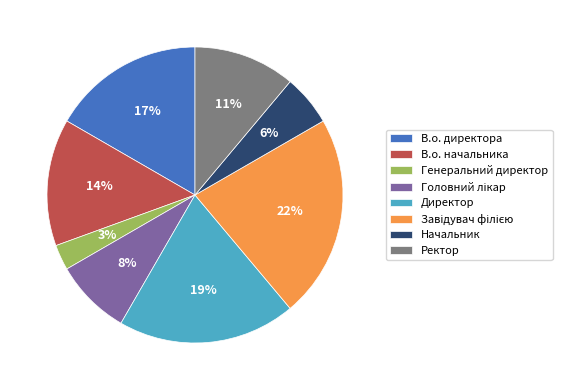

What percentage is the Директор slice, to the nearest percent?

19%